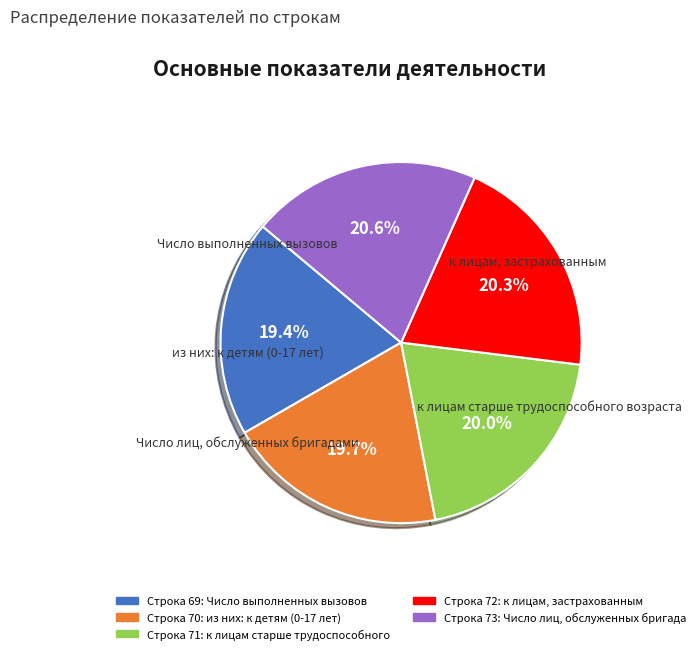

Does any single category account for the majority?

No